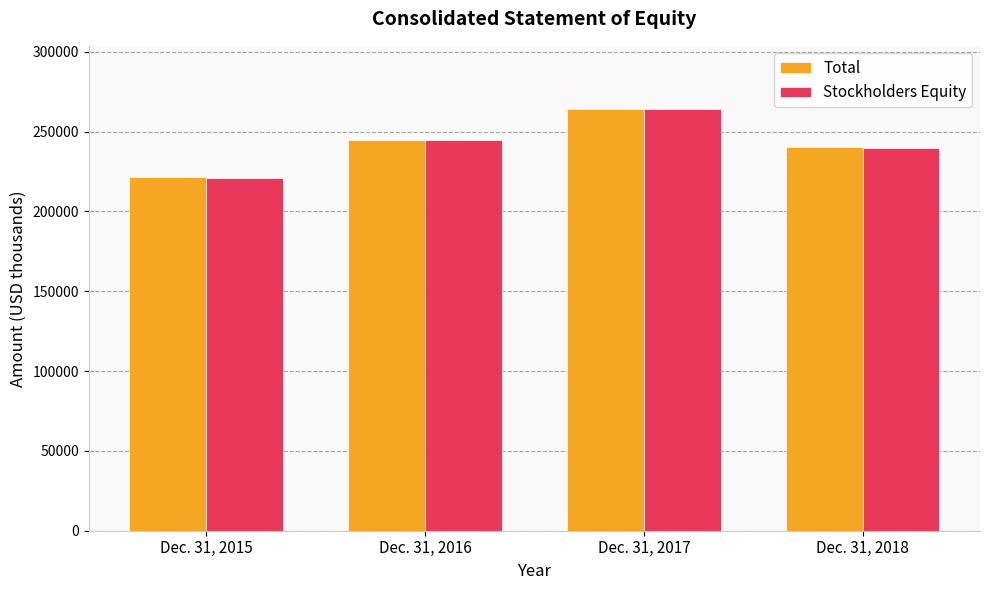

The Total series shows 113177 at Dec. 31, 2017. True or false?

False